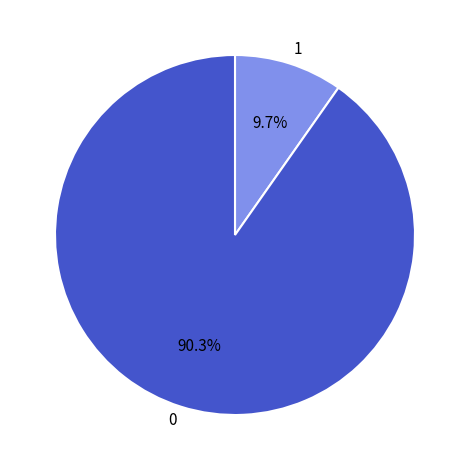

Is the sum of 0 and 1 greater than half?

Yes